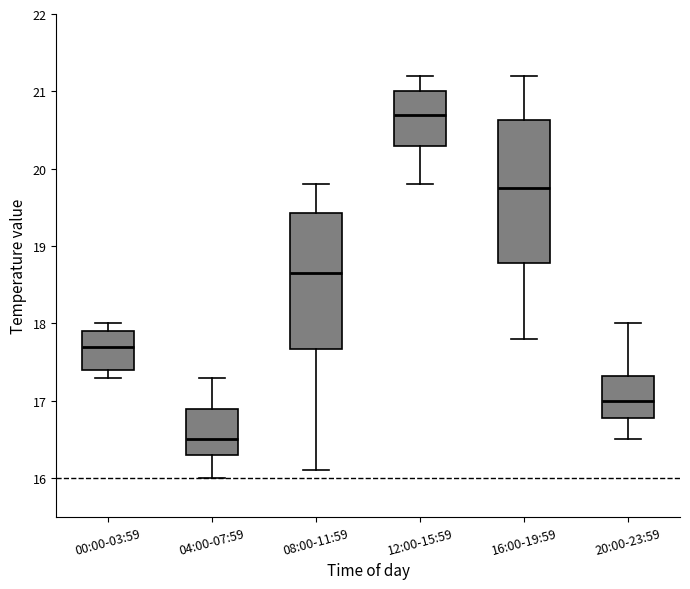

Which box's median line is the highest?

12:00-15:59